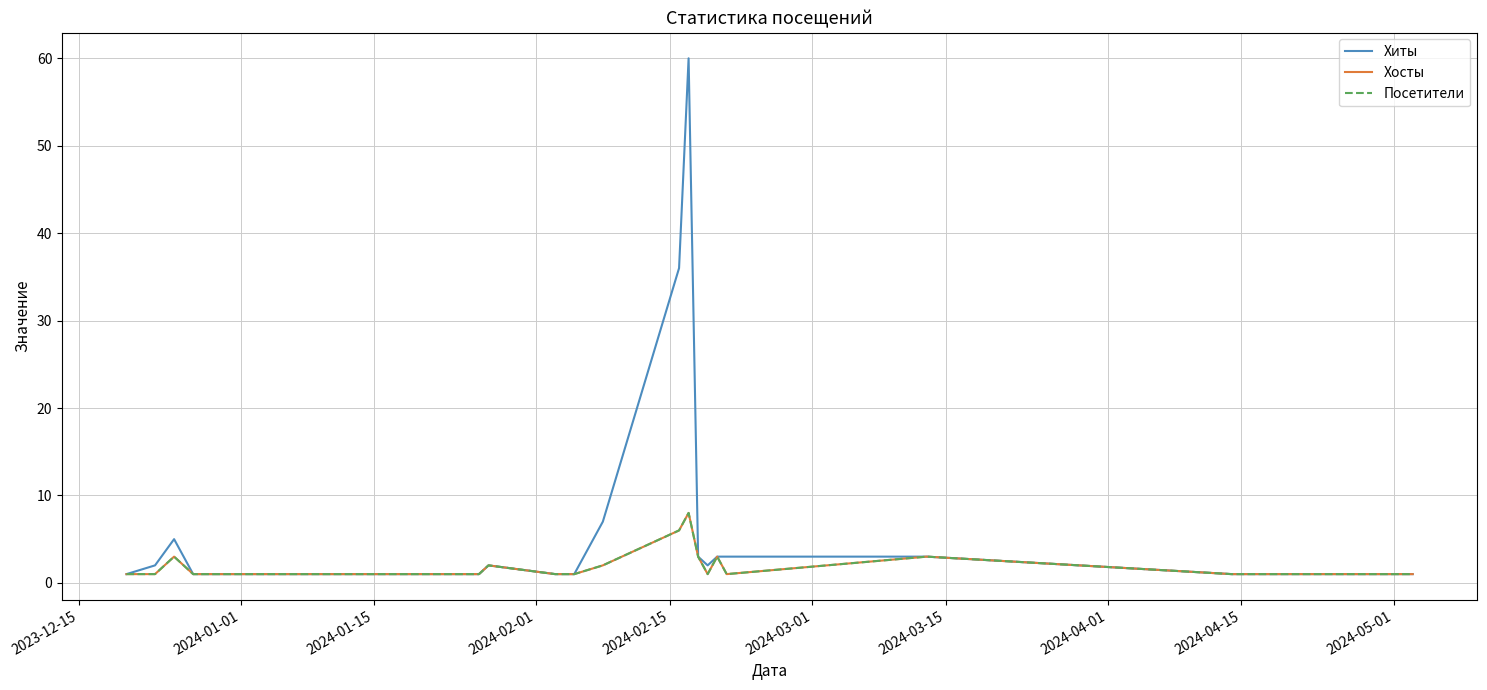

What is the value of the Хиты point at the 18th from the left?

1